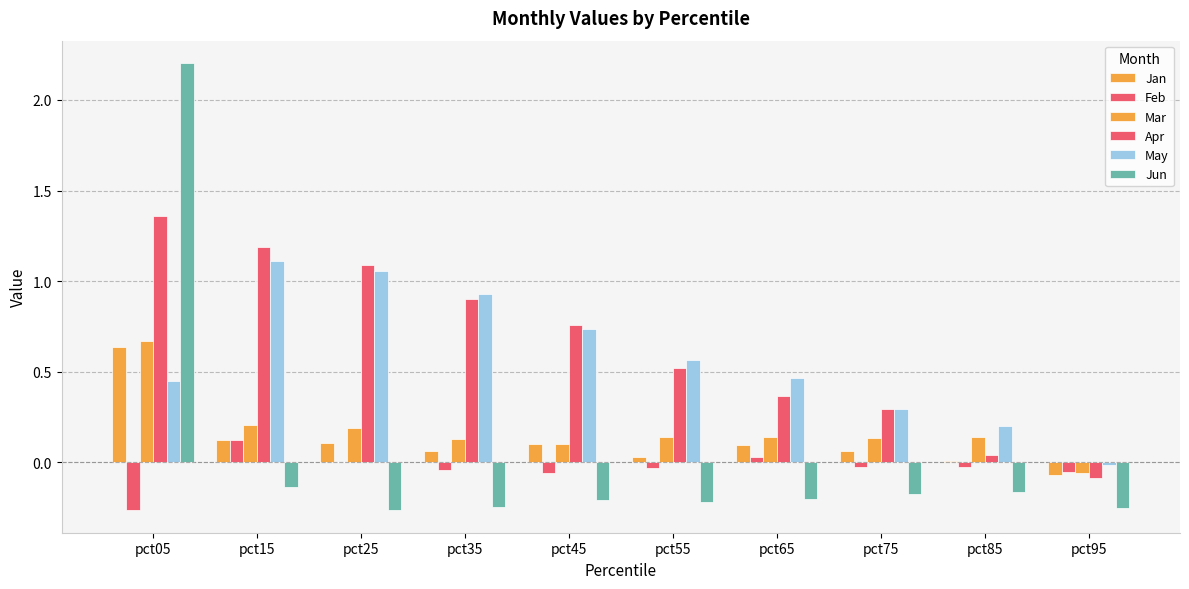

Which has a higher value, pct55 or pct05?

pct05